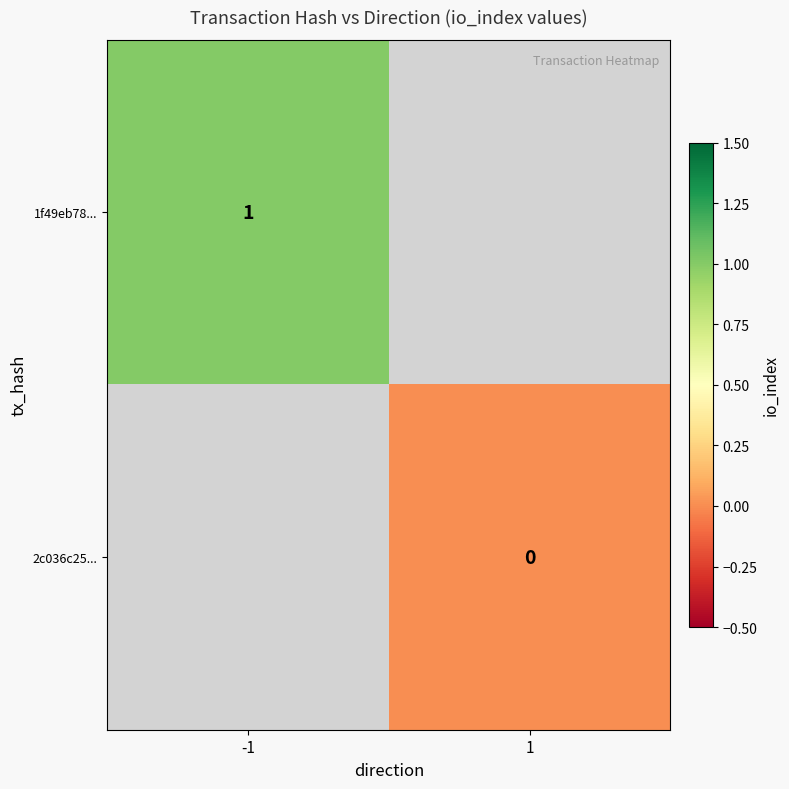

Is the value of 1f49eb78... at -1 greater than the value of 2c036c25... at 1?

Yes